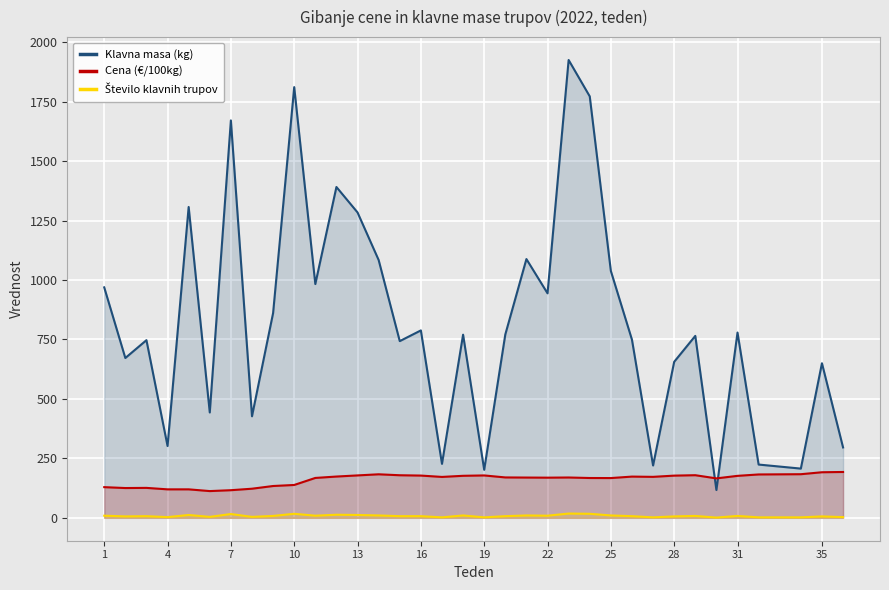

In Cena (€/100kg), how many points are higher than both neighbors (excluding endpoints)?

7